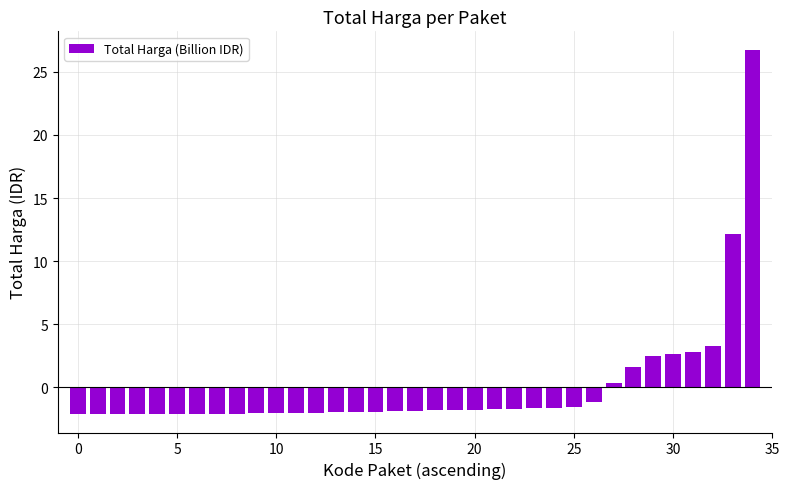

What is the value of the 7th bar from the left?

-2.1